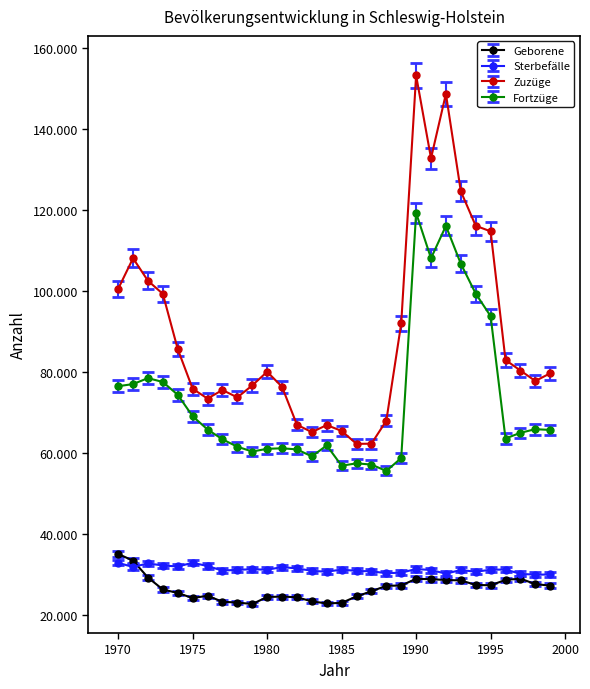

Reading right to left, list all the values displayed in this chart.

Geborene: 1999=27351	1998=27729	1997=29080	1996=28766	1995=27430	1994=27542	1993=28632	1992=28757	1991=28935	1990=29046	1989=27377	1988=27310	1987=25956	1986=24693	1985=23099	1984=22958	1983=23470	1982=24481	1981=24650	1980=24545	1979=22810	1978=23185	1977=23366	1976=24861	1975=24282	1974=25545	1973=26398	1972=29354	1971=33523	1970=35171
Sterbefälle: 1999=30110	1998=30042	1997=30274	1996=31314	1995=31288	1994=30766	1993=31223	1992=30299	1991=31202	1990=31461	1989=30546	1988=30424	1987=30885	1986=30979	1985=31330	1984=30778	1983=31017	1982=31601	1981=31927	1980=31278	1979=31400	1978=31257	1977=31068	1976=32185	1975=32993	1974=32084	1973=32319	1972=32847	1971=31951	1970=32990
Zuzüge: 1999=79758	1998=77864	1997=80447	1996=83046	1995=114799	1994=116168	1993=124695	1992=148737	1991=132827	1990=153275	1989=92060	1988=68053	1987=62384	1986=62344	1985=65537	1984=66980	1983=65237	1982=67070	1981=76428	1980=80137	1979=76764	1978=73811	1977=75636	1976=73519	1975=75949	1974=85734	1973=99359	1972=102601	1971=108157	1970=100586
Fortzüge: 1999=65781	1998=65967	1997=65073	1996=63666	1995=93872	1994=99427	1993=106804	1992=116152	1991=108155	1990=119339	1989=58850	1988=55652	1987=57231	1986=57537	1985=56951	1984=61962	1983=59248	1982=60980	1981=61250	1980=61123	1979=60455	1978=61637	1977=63469	1976=65889	1975=69169	1974=74450	1973=77615	1972=78569	1971=77101	1970=76572